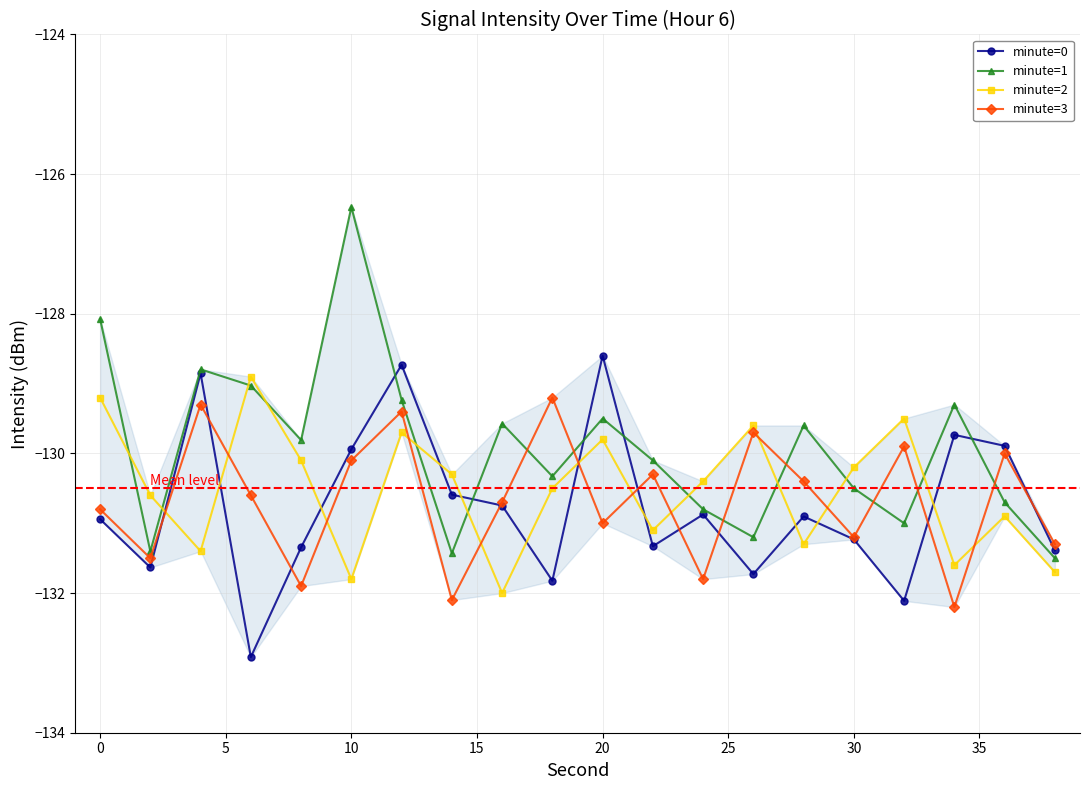

Which series has the largest total across all categories?

minute=1